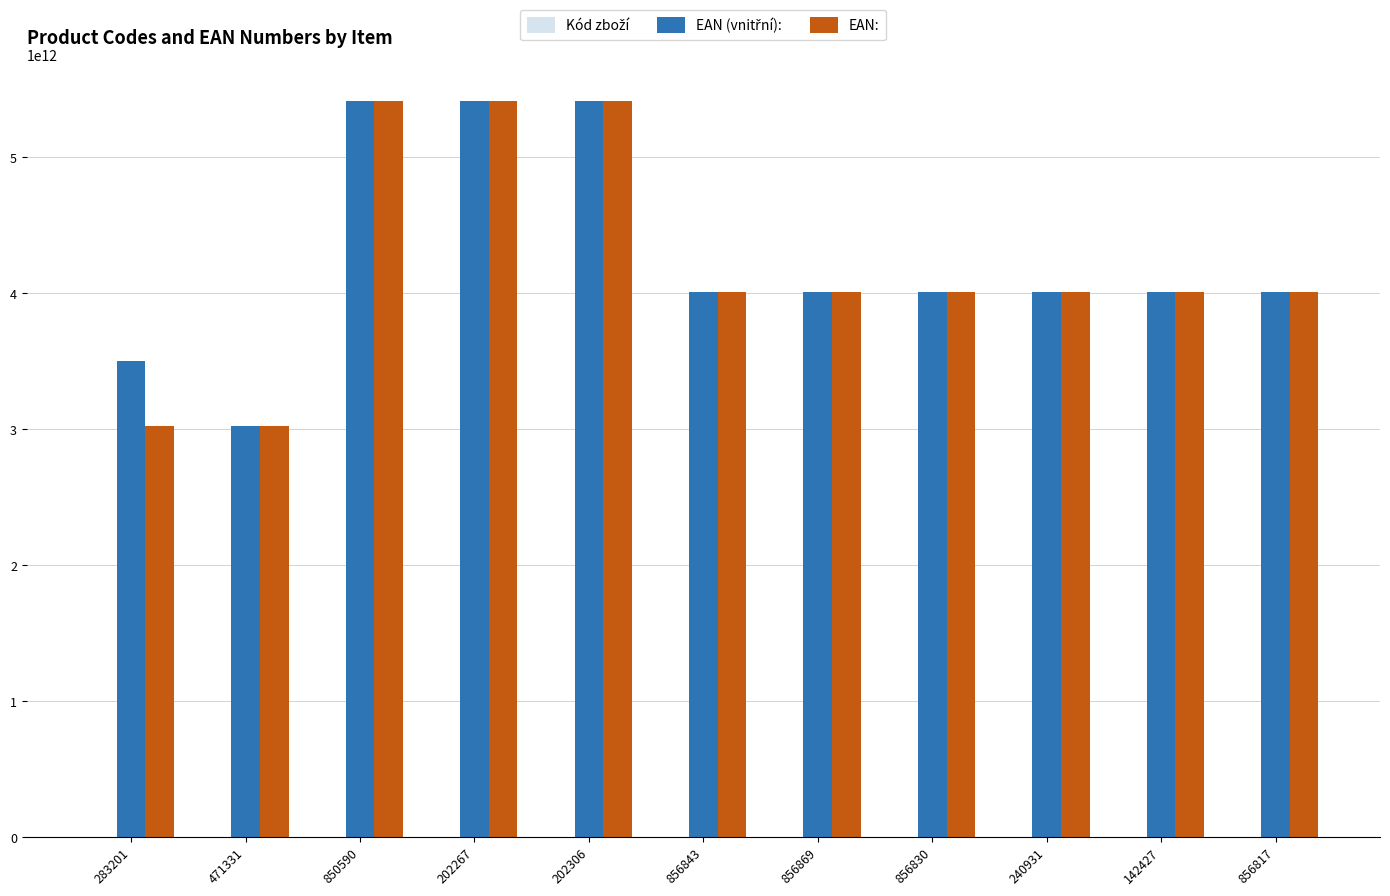

How many groups of bars are there?

11